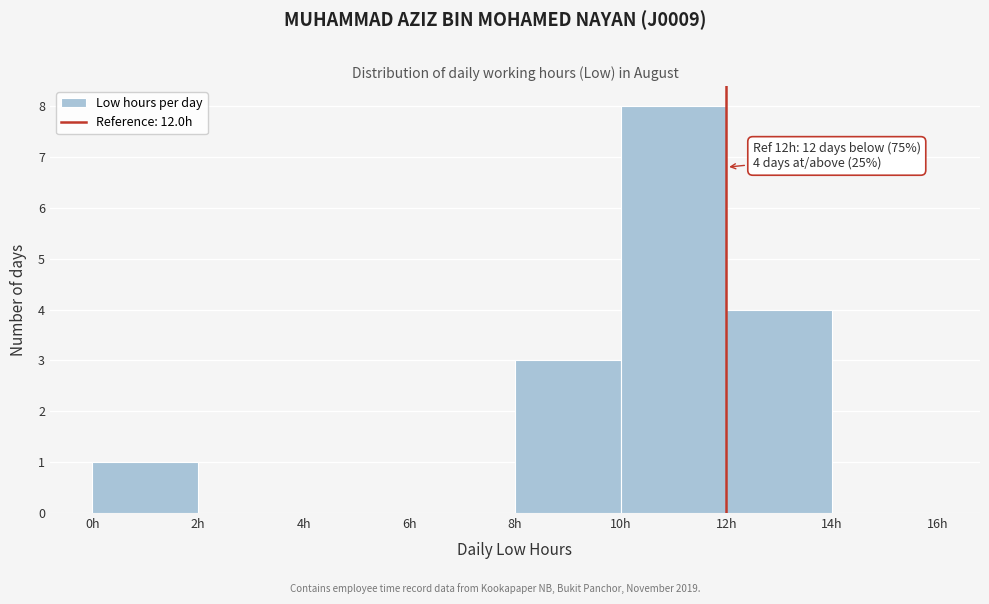

Which range on the x-axis has the tallest bar?

10 to 12